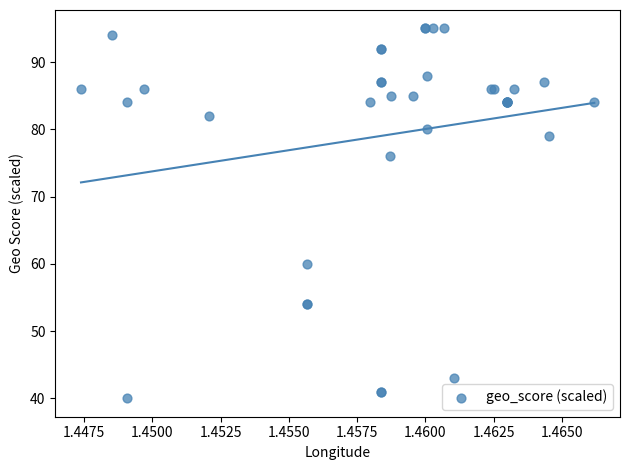

What Y value in the scatter plot is closest to 67?

60